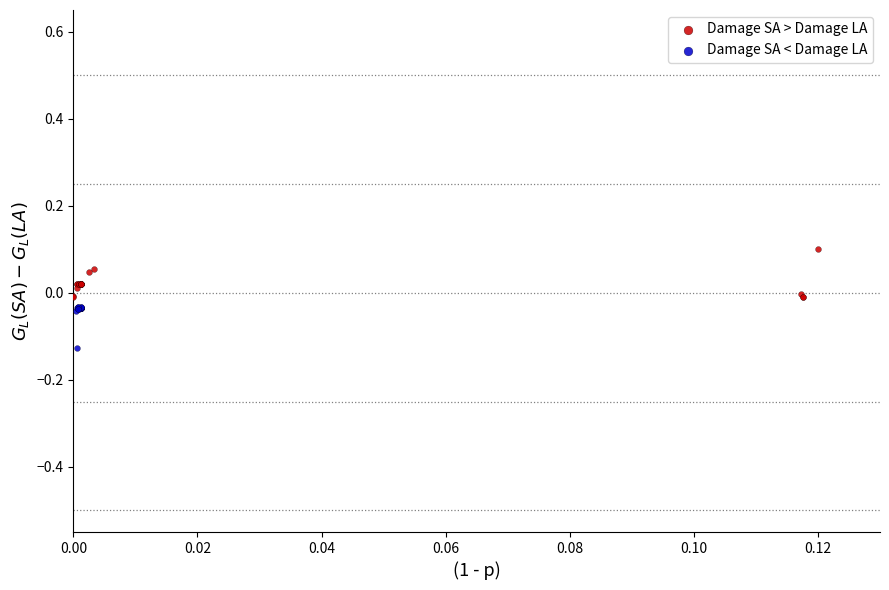

Which series reaches the maximum Y coordinate?

Damage SA > Damage LA